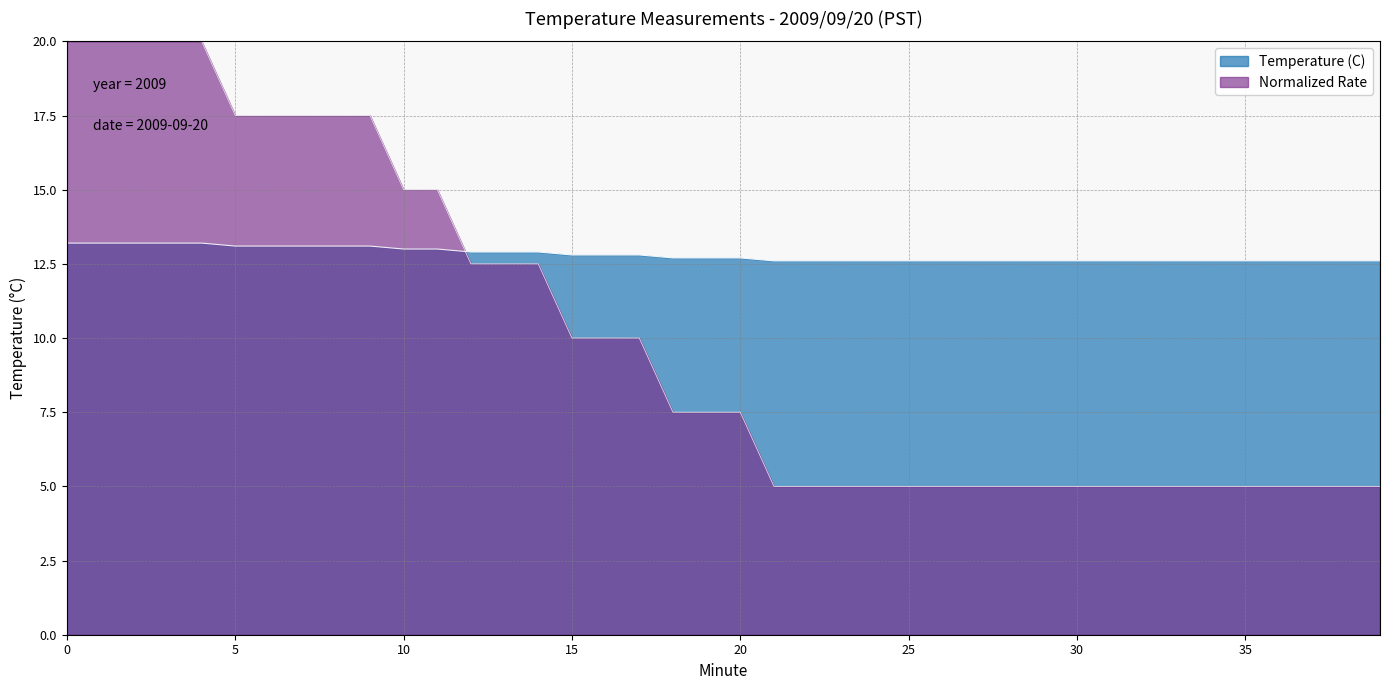

What is the change in value from 18 to 23?

-0.1